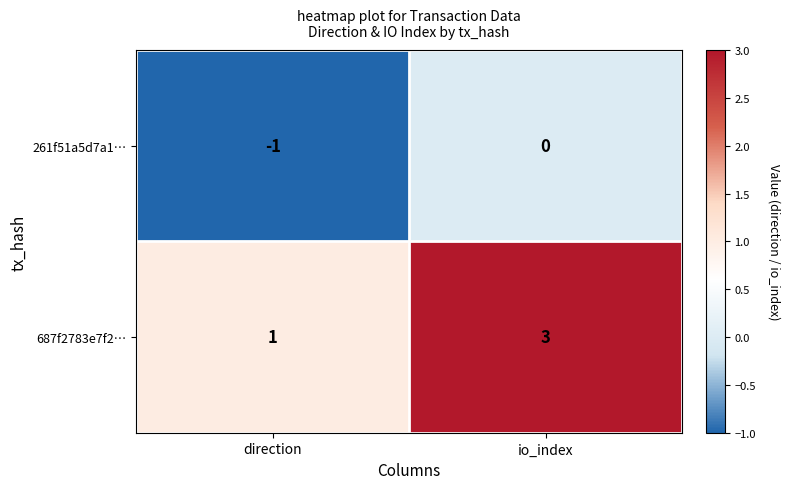

What is the difference between the highest and lowest values at io_index?

3